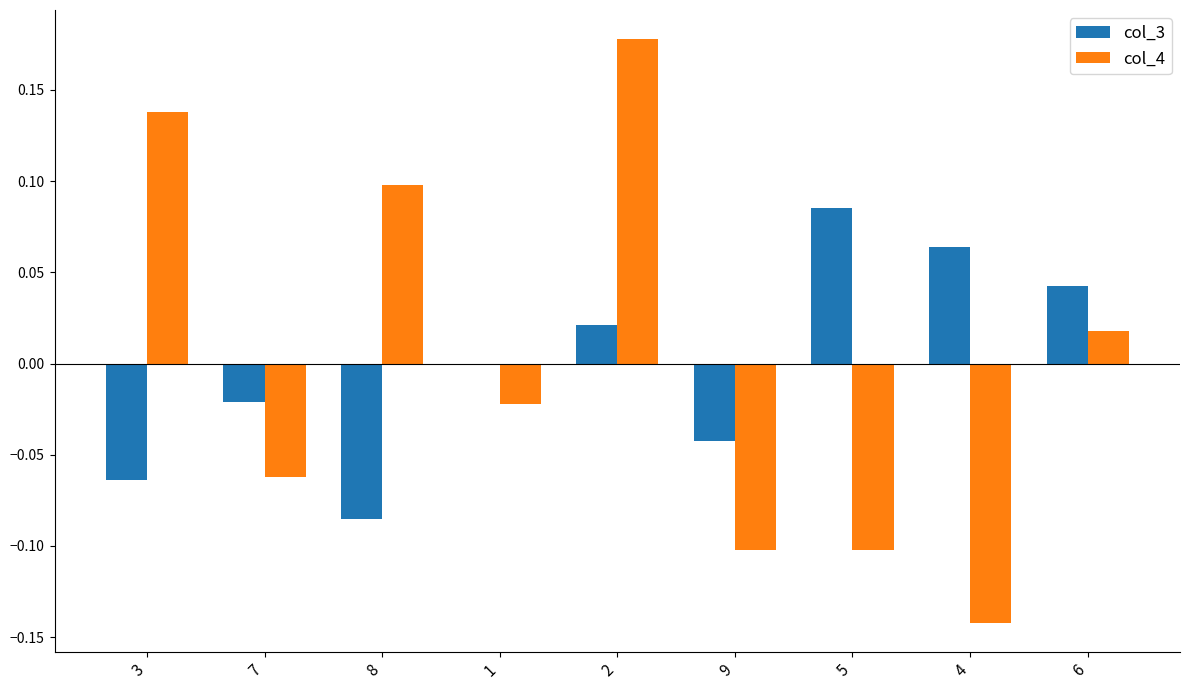

At which label does col_4 first exceed 0?

3